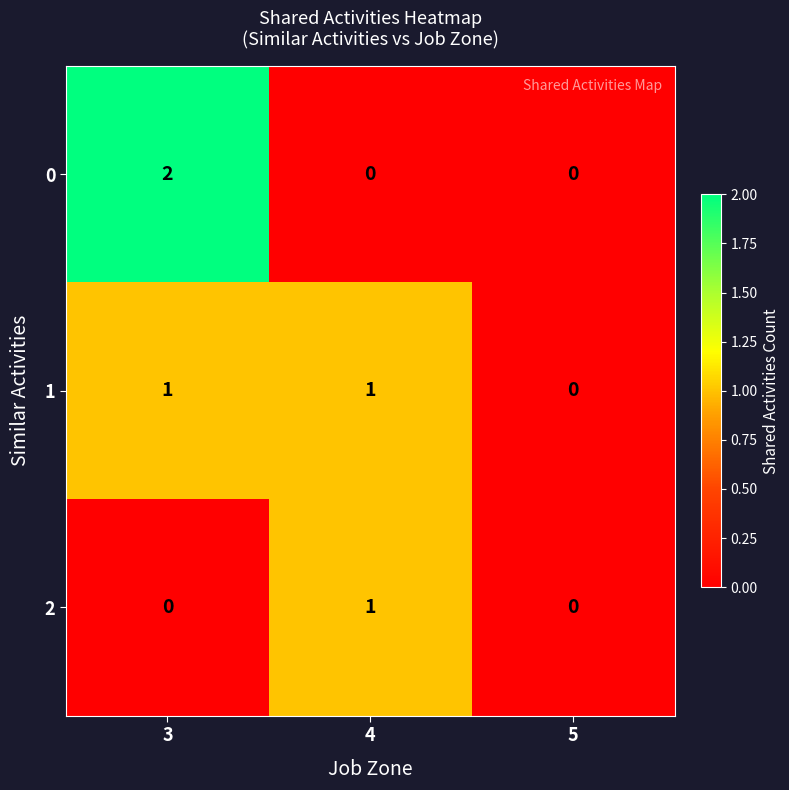

How many 1 values are between 0 and 1?

3